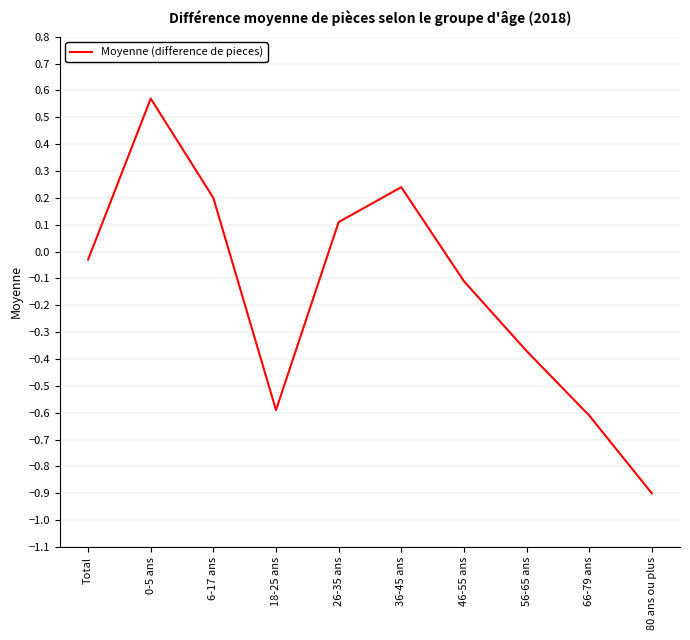

Is it true that the value at 26-35 ans is 0.1?

True